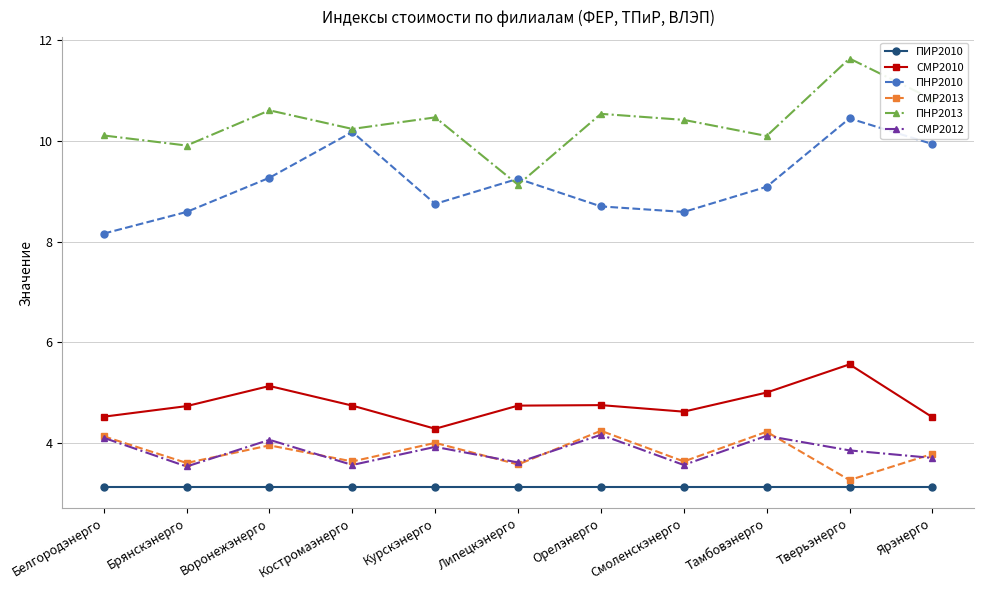

What is the value of the СМР2013 point at the 2nd from the left?

3.6